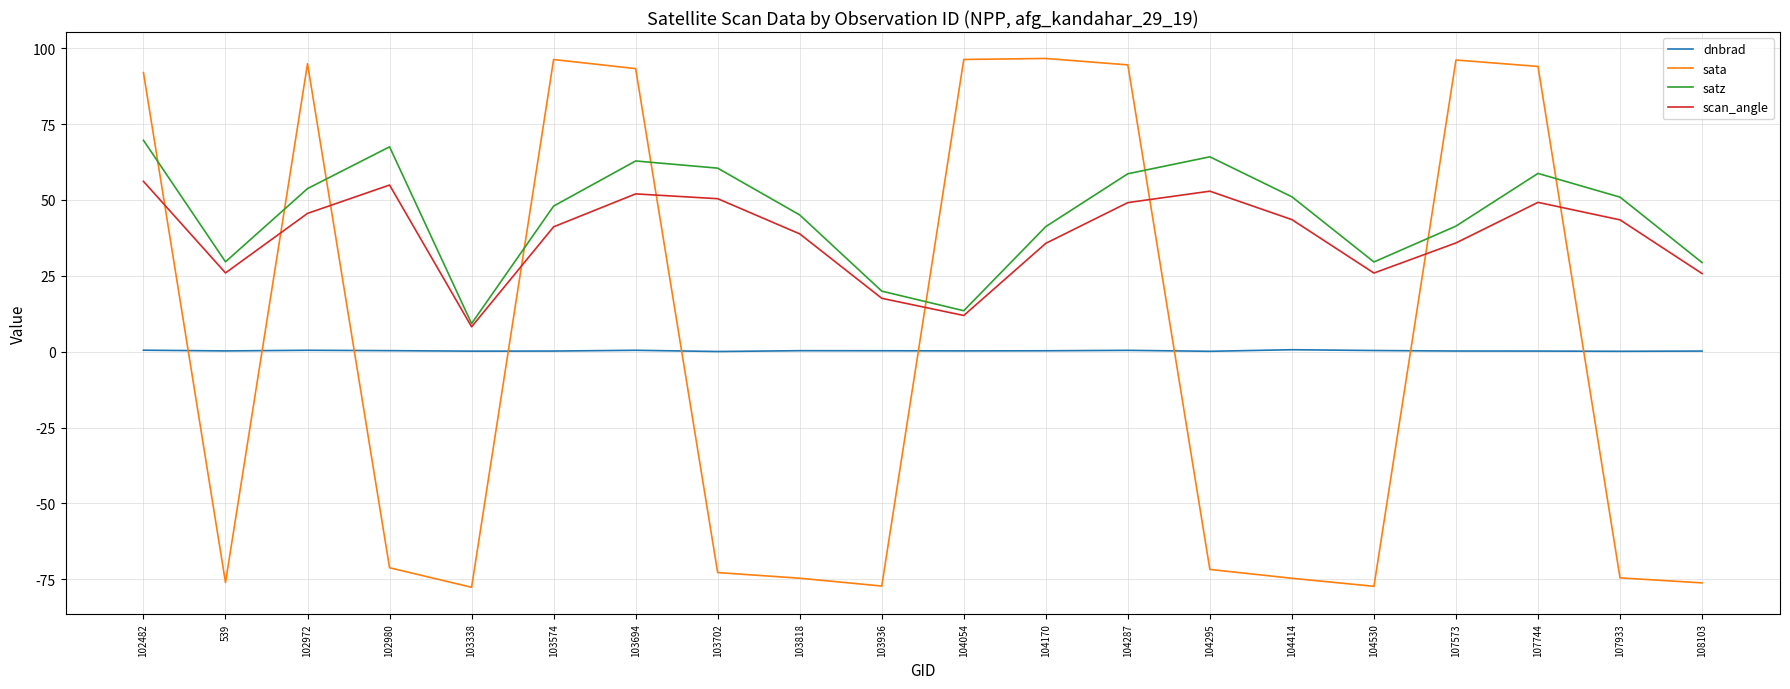

Is the value of satz at 107744 greater than the value of scan_angle at 107744?

Yes